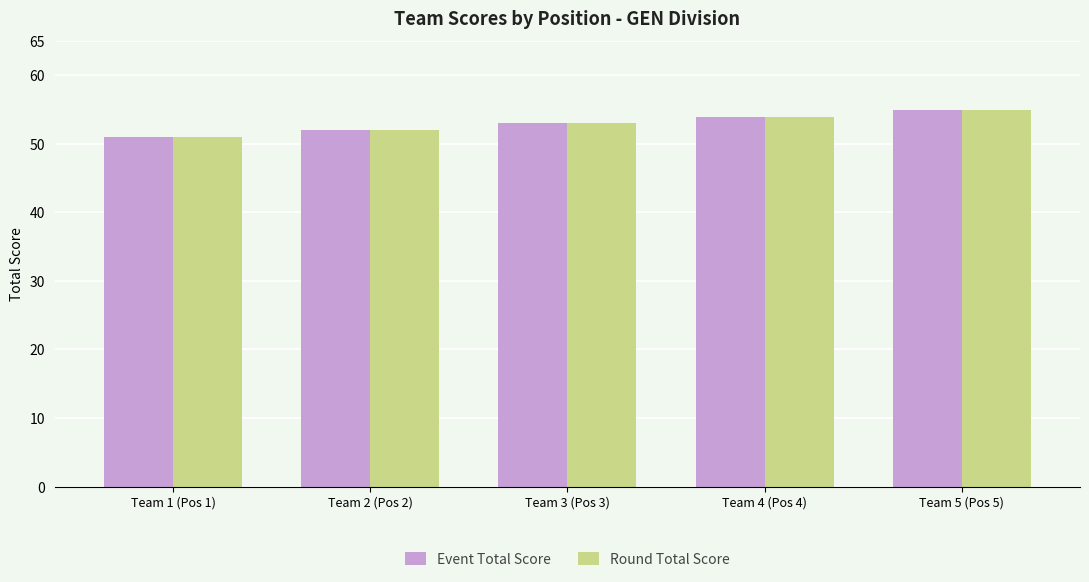

What is the total value across all series at Team 5 (Pos 5)?

110